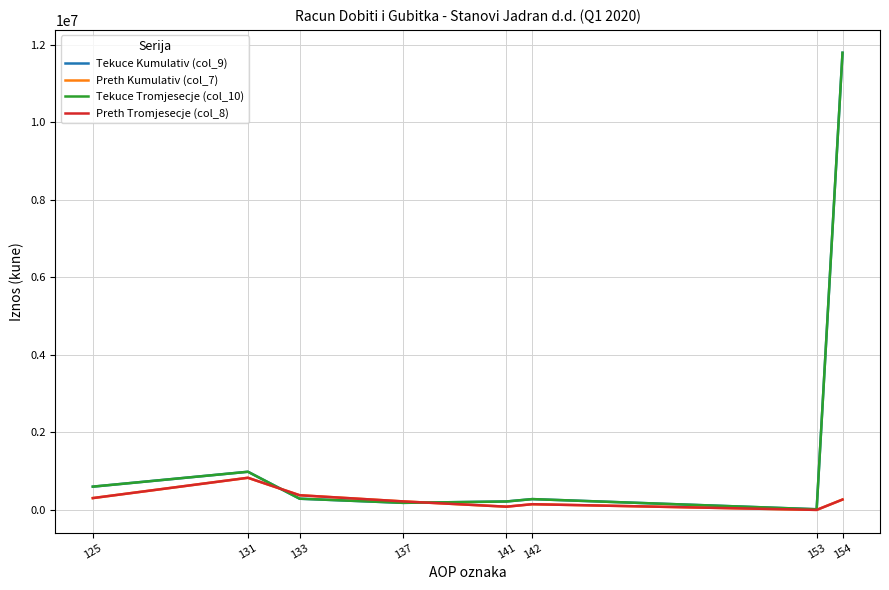

List the series in order of their peak value, highest first.

Tekuce Kumulativ (col_9), Tekuce Tromjesecje (col_10), Preth Kumulativ (col_7), Preth Tromjesecje (col_8)